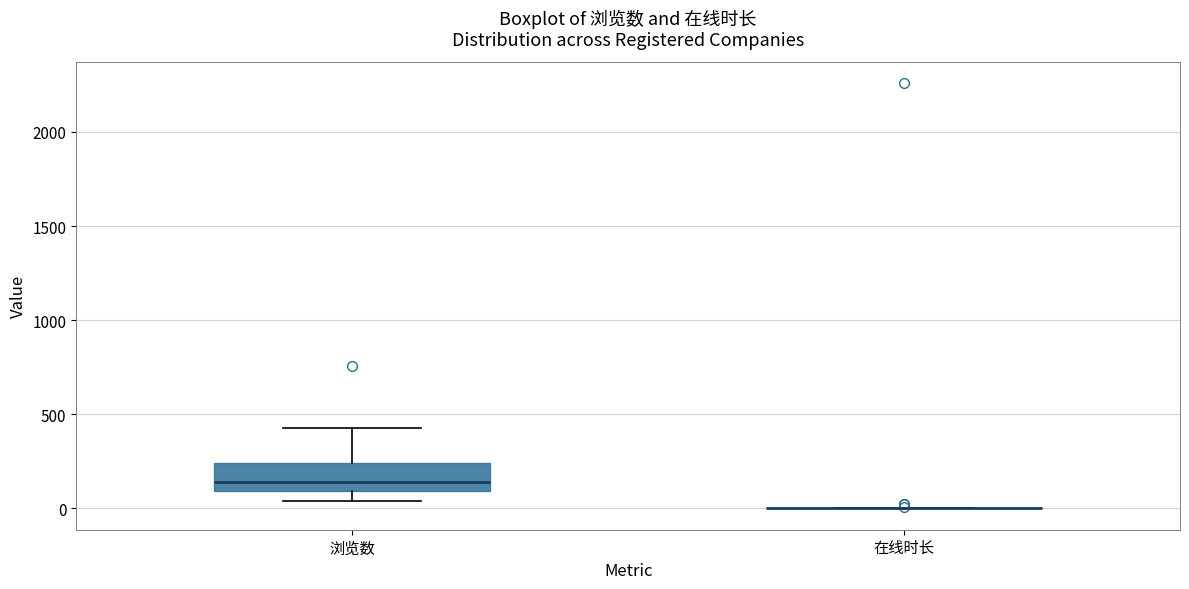

Reading left to right, transcribe this box plot: for each box, give where its median line is, the range the box spans, and where its two whiskers end, as read against the y-axis. The values are not printed on the chart, so give them approximately, as read against the axis.

浏览数: median 150, box 100 to 250, whiskers 50 to 450
在线时长: box collapsed to a line at 0, whiskers 0 to 0